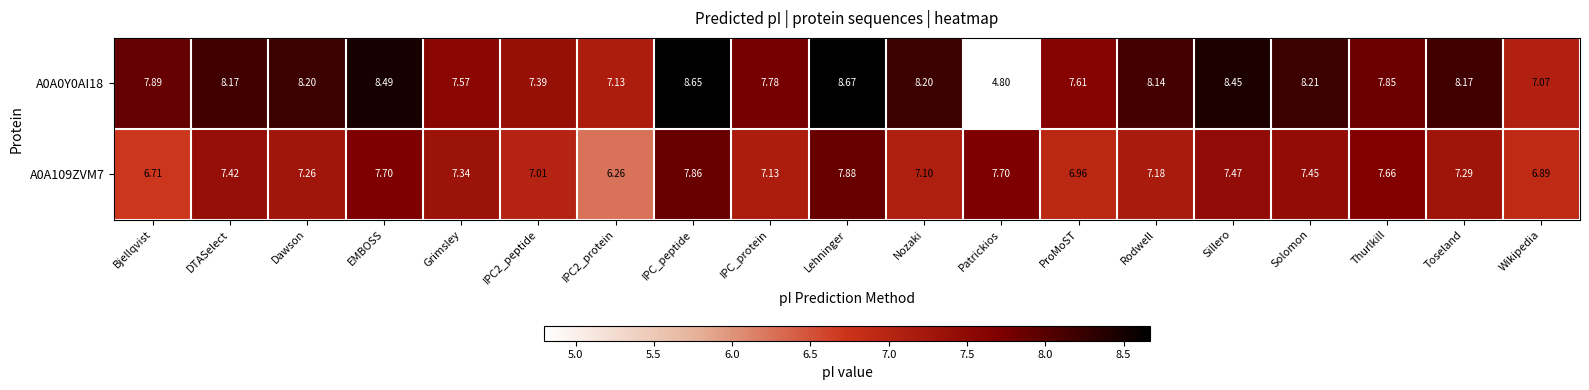

Which category has the highest value across all series?

Lehninger